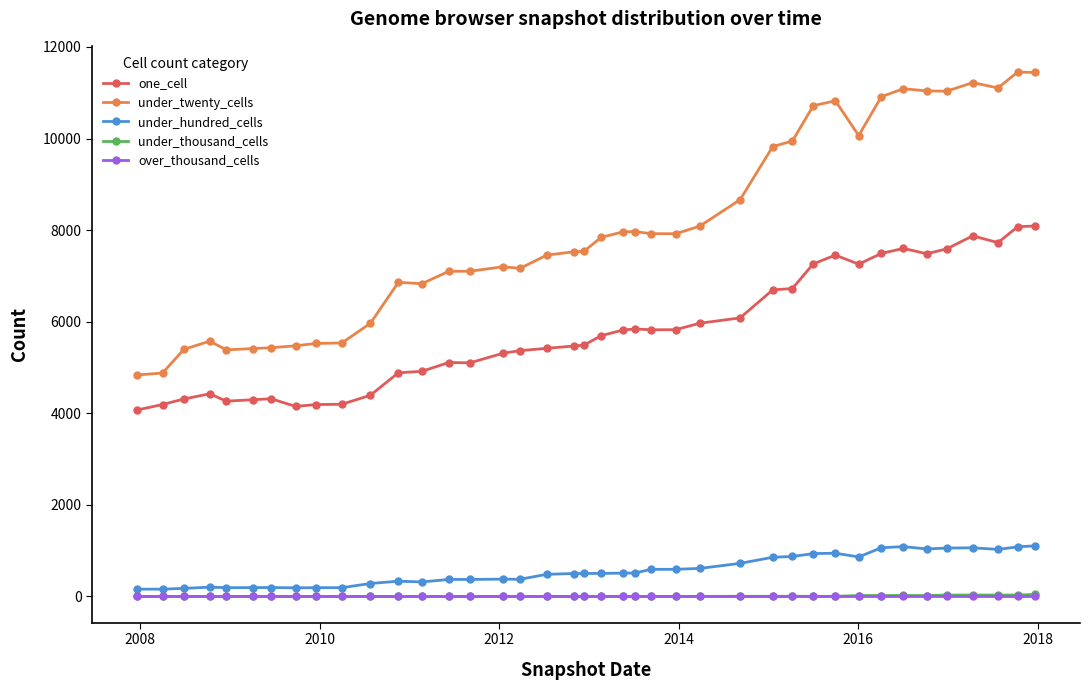

Which series has the largest total across all categories?

under_twenty_cells